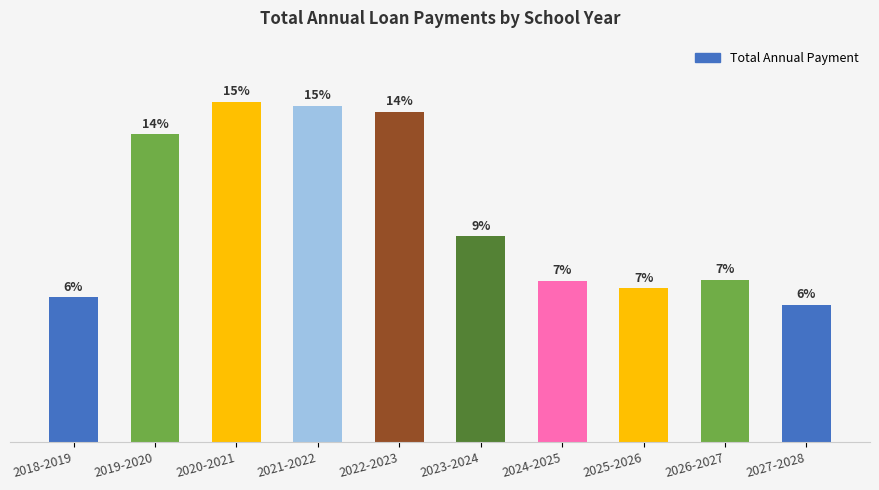

Rank the categories by value from lowest to highest.

2027-2028, 2018-2019, 2025-2026, 2024-2025, 2026-2027, 2023-2024, 2019-2020, 2022-2023, 2021-2022, 2020-2021